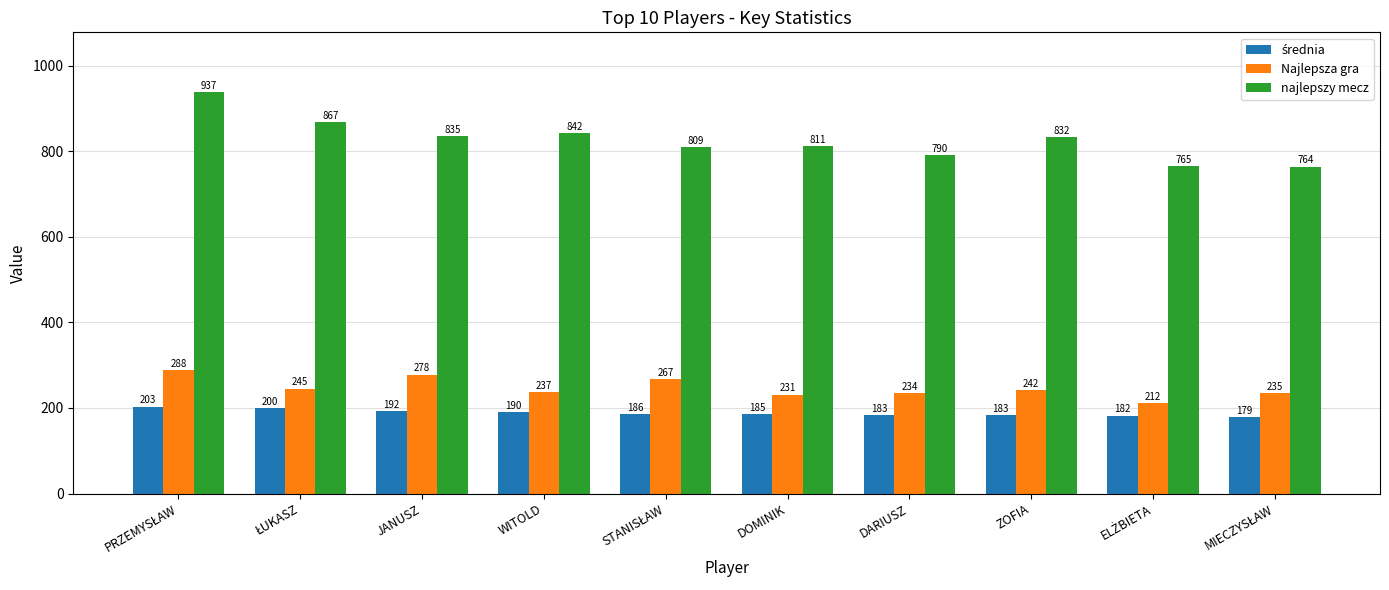

The value of najlepszy mecz at WITOLD is 351.2. True or false?

False